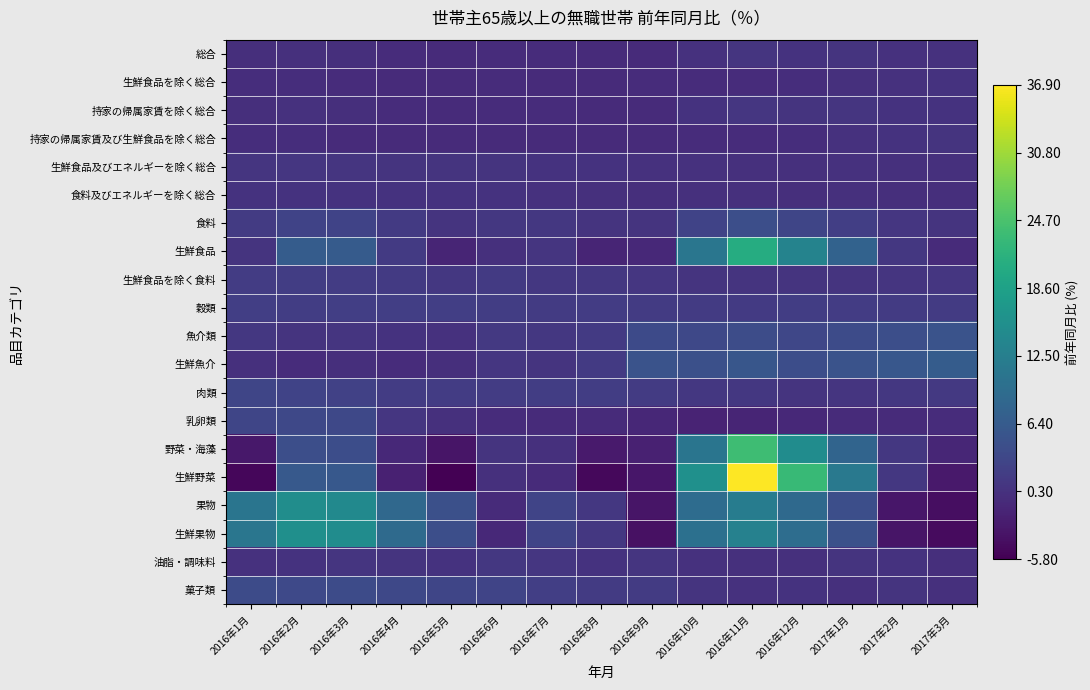

What is the difference between the highest and lowest values at 2017年1月?

11.9